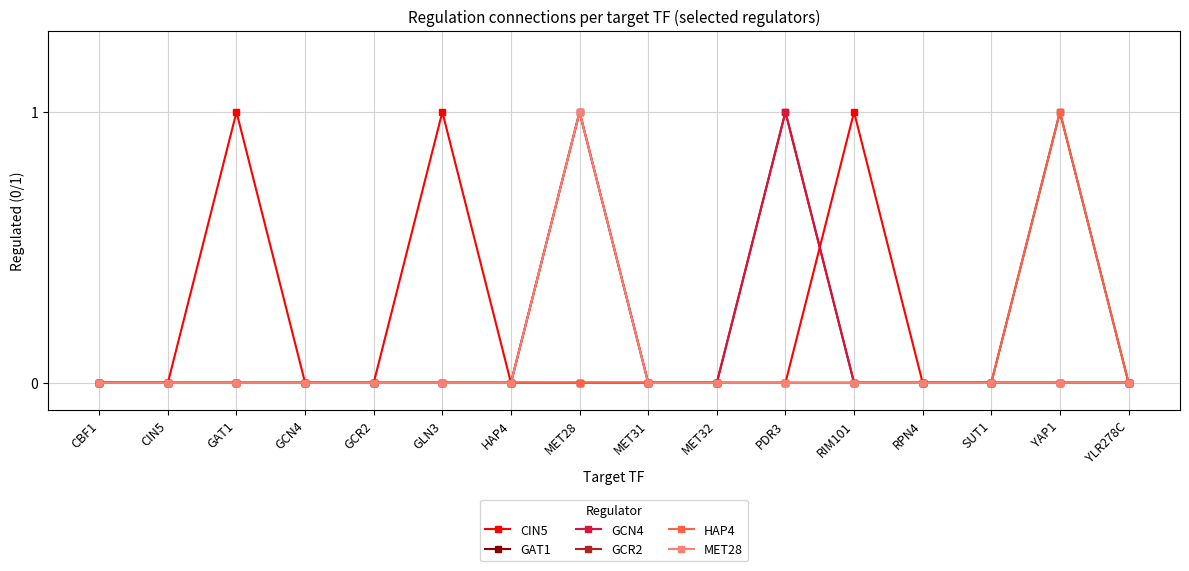

Between RIM101 and YAP1, which series saw the biggest shift?

CIN5